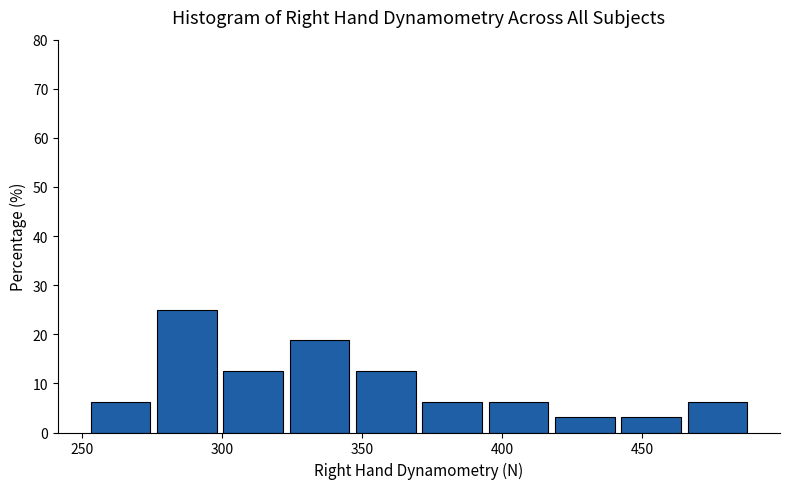

Over which range of the x-axis is the bar tallest?

275 to 300